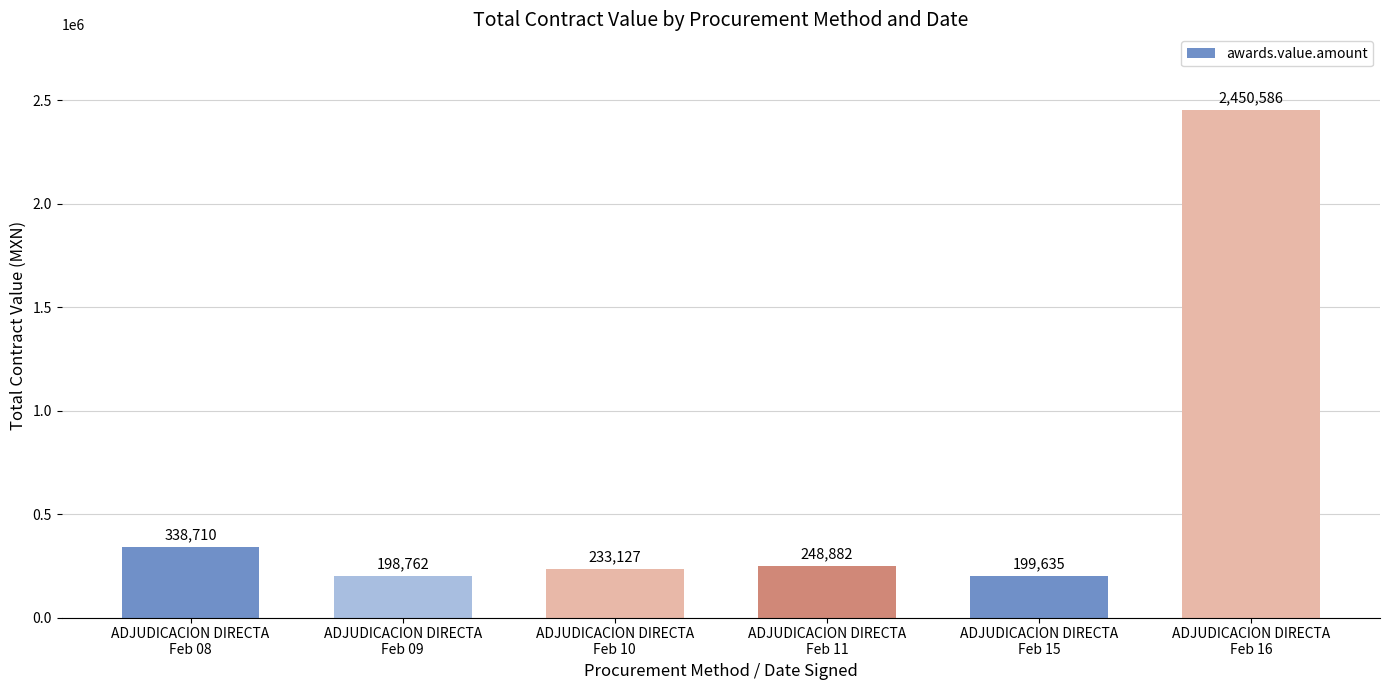

What value does the data have at ADJUDICACION DIRECTA
Feb 10?

233126.8